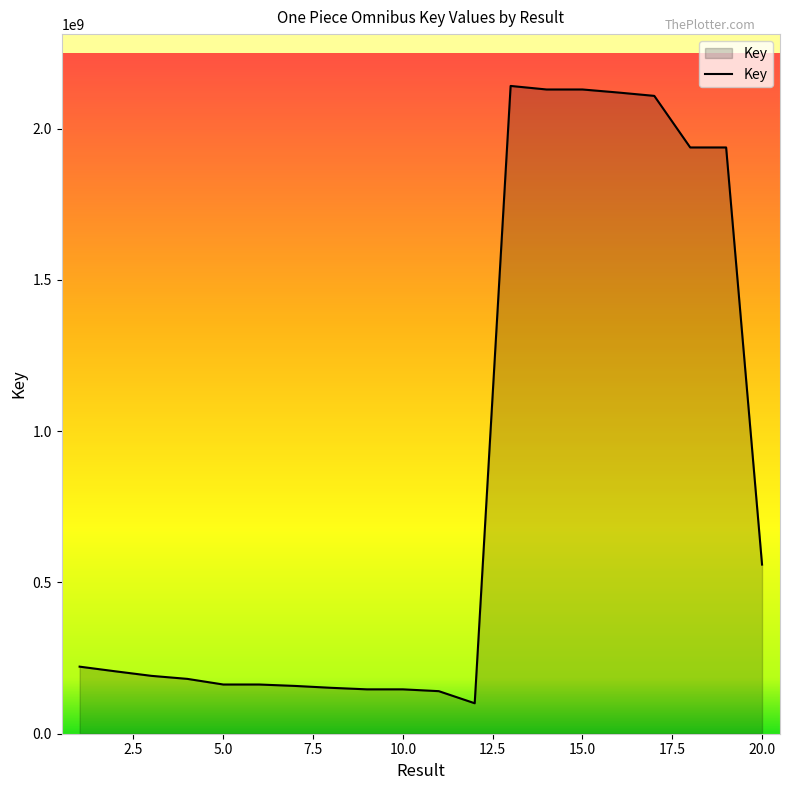

What is the maximum value shown in the chart?

2141429523